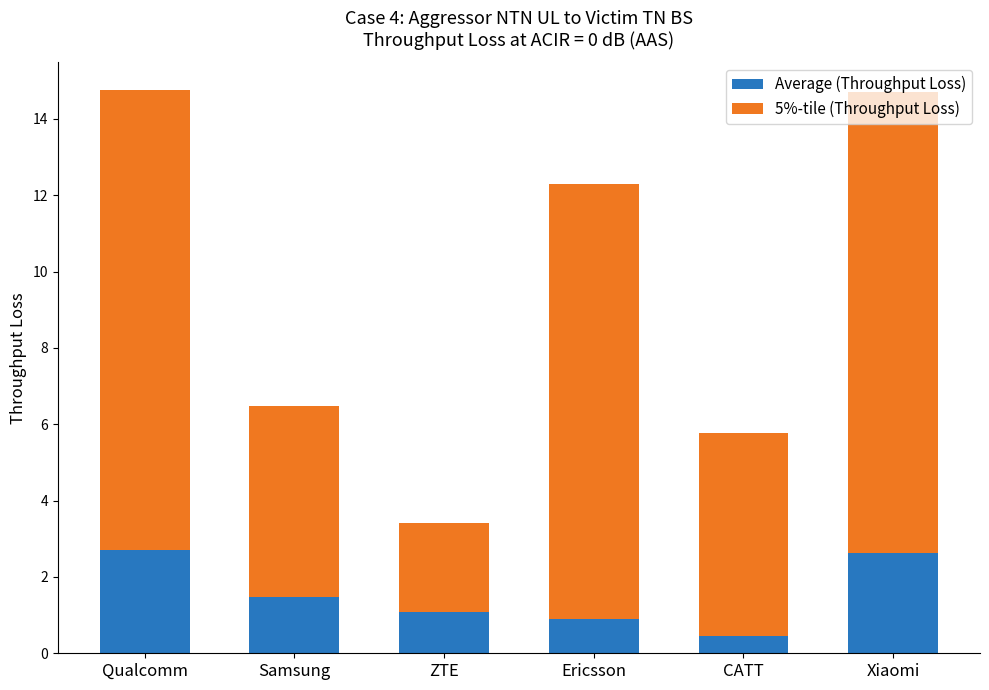

What is the average value of the Average (Throughput Loss) series?

1.5